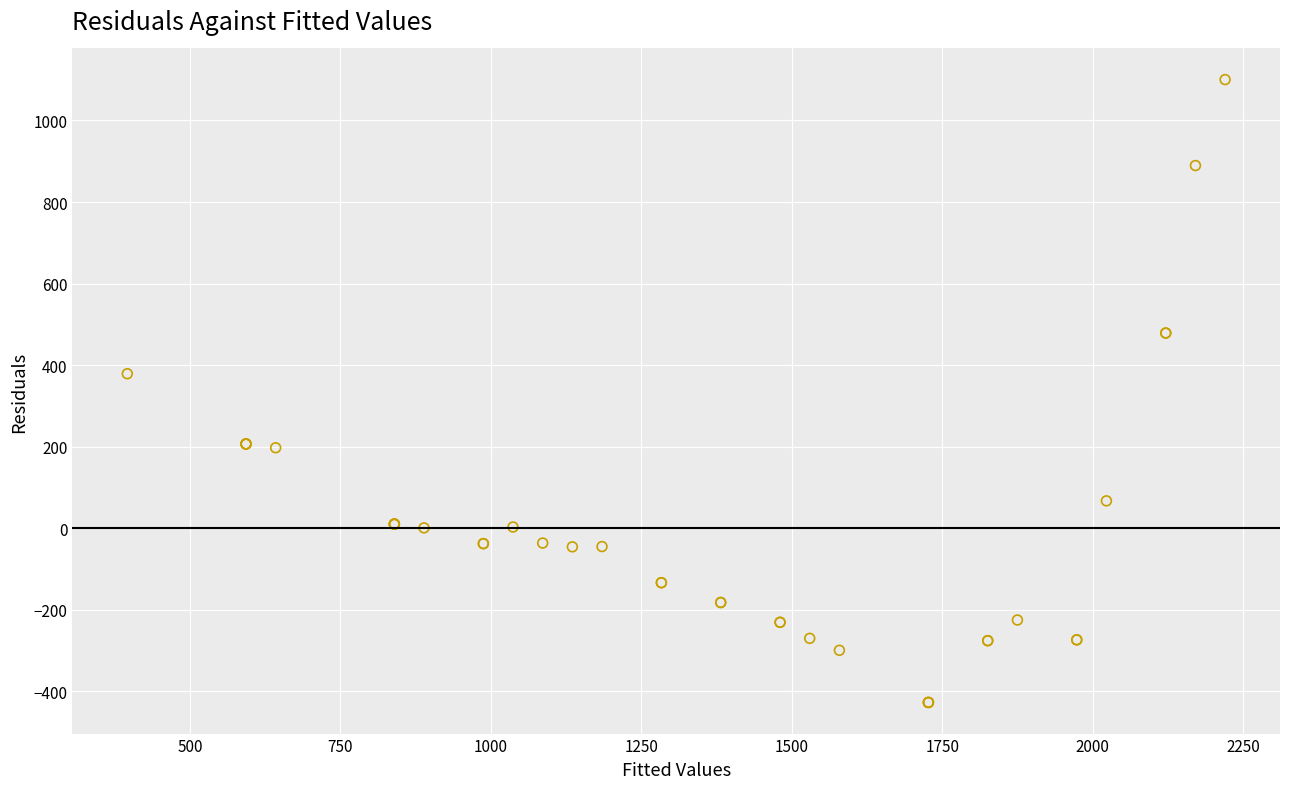

What Y value in the scatter plot is closest to 336?

379.0